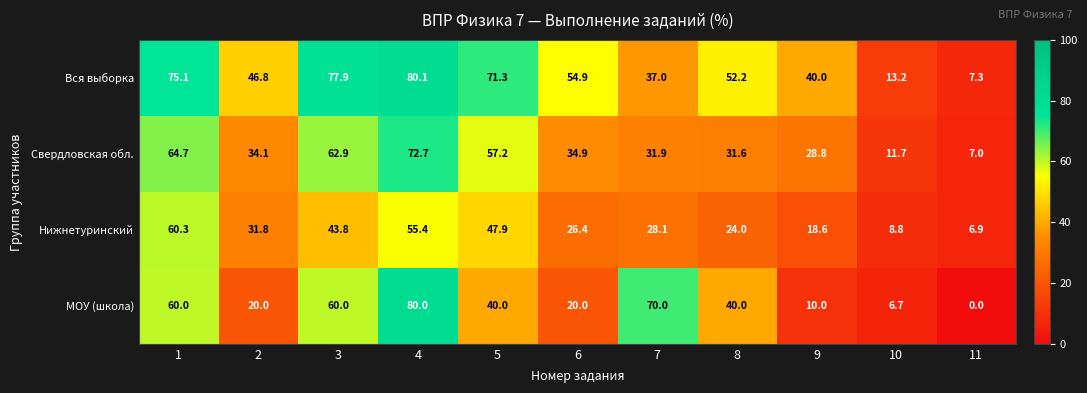

What is the difference between the maximum and minimum values in the Свердловская обл. series?

65.7